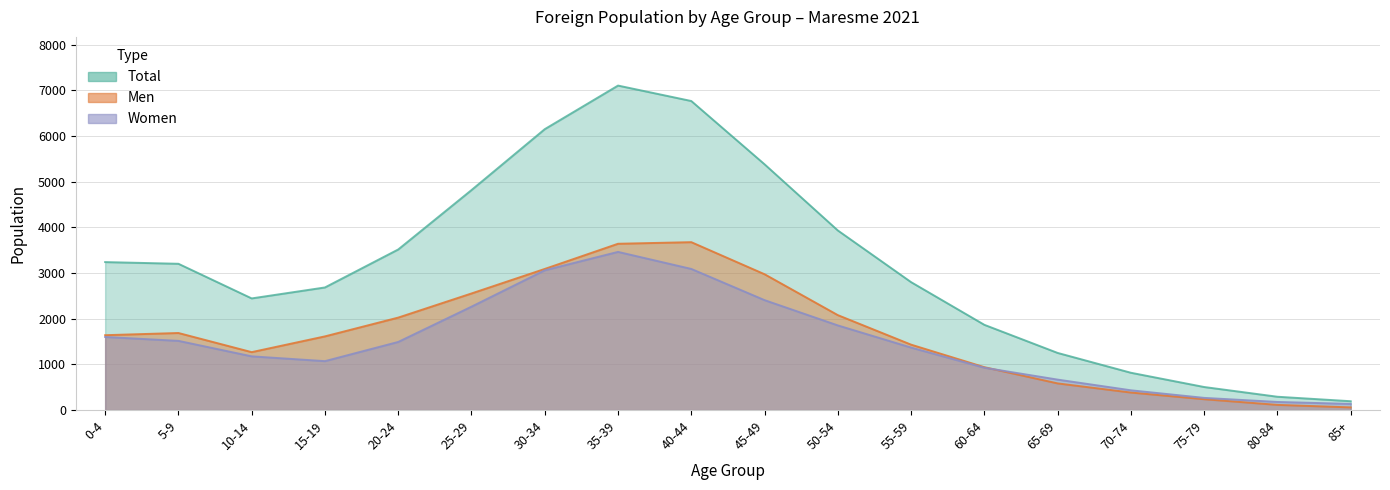

Which has a higher value, 40-44 or 25-29?

40-44